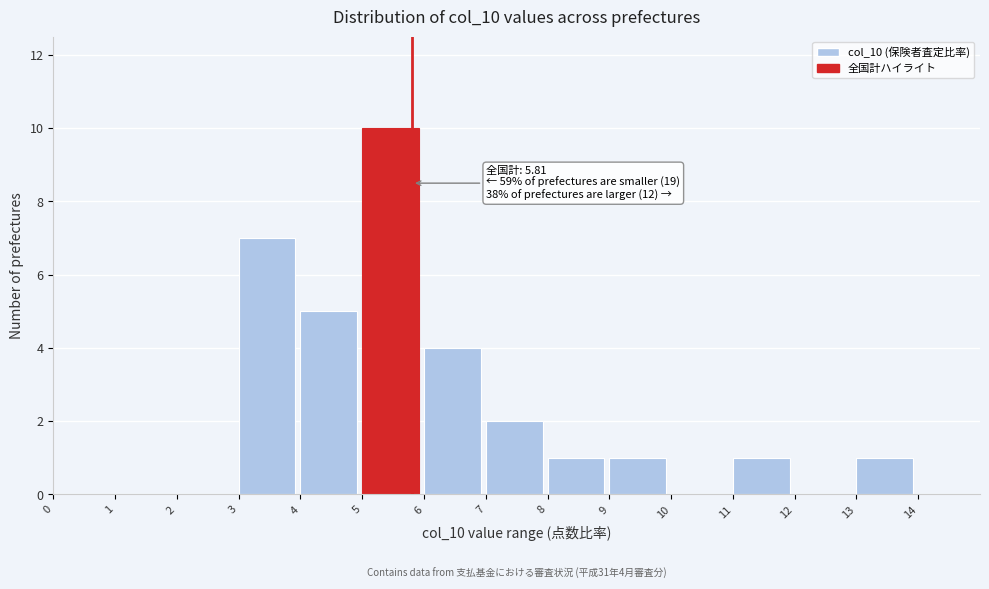

Which range on the x-axis has the tallest bar?

5 to 6